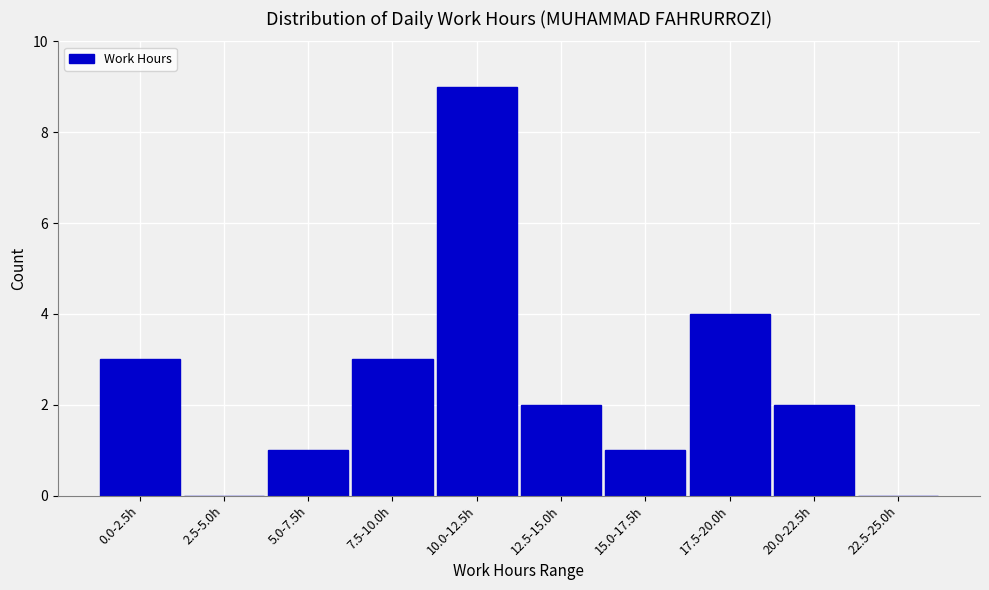

Reading right to left, what are all the values shown in this chart?

22.5-25.0h=0	20.0-22.5h=2	17.5-20.0h=4	15.0-17.5h=1	12.5-15.0h=2	10.0-12.5h=9	7.5-10.0h=3	5.0-7.5h=1	2.5-5.0h=0	0.0-2.5h=3